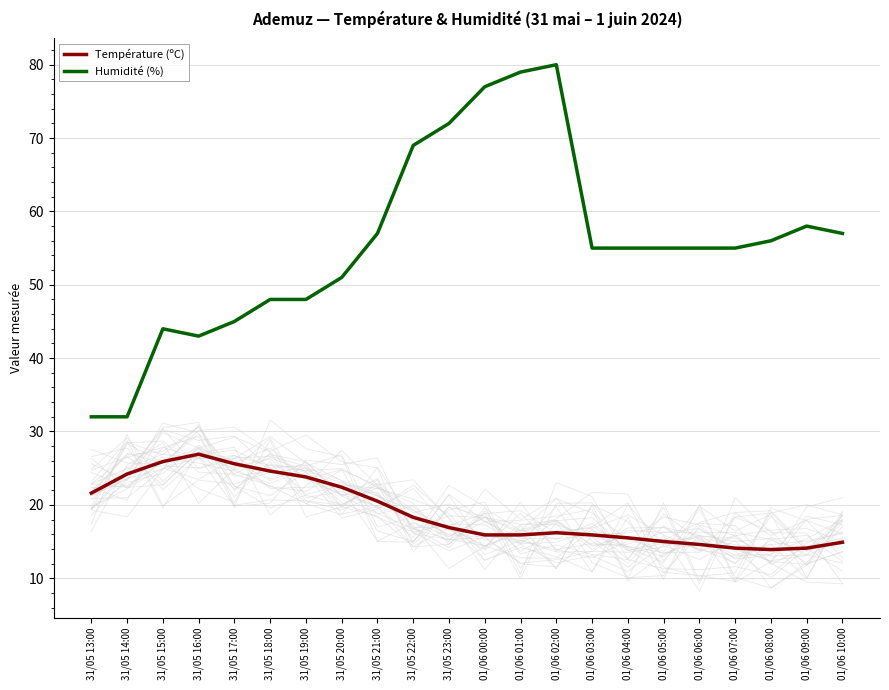

What is the total value across all series at 01/06 06:00?

69.6